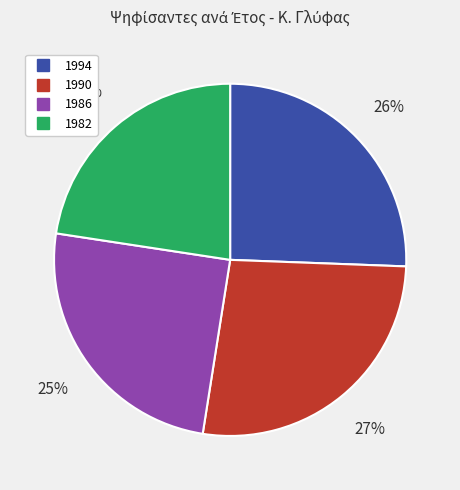

Is there a majority slice in this chart?

No